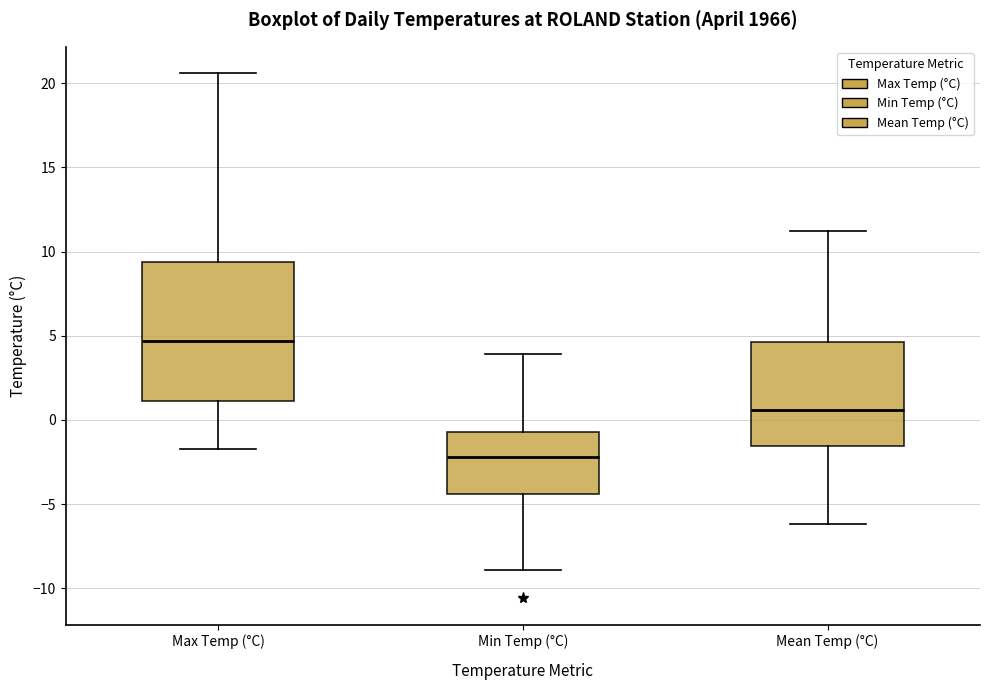

Which box is the tallest, from its lower edge to its upper edge?

Max Temp (°C)